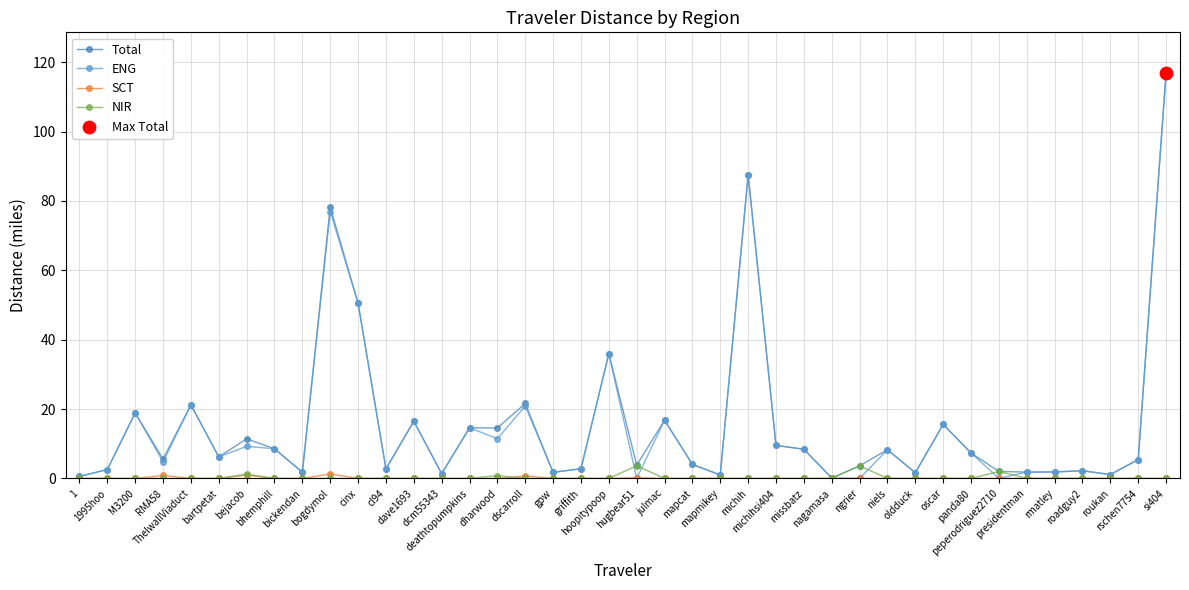

Is the value of ENG at oldduck greater than the value of SCT at gpw?

Yes